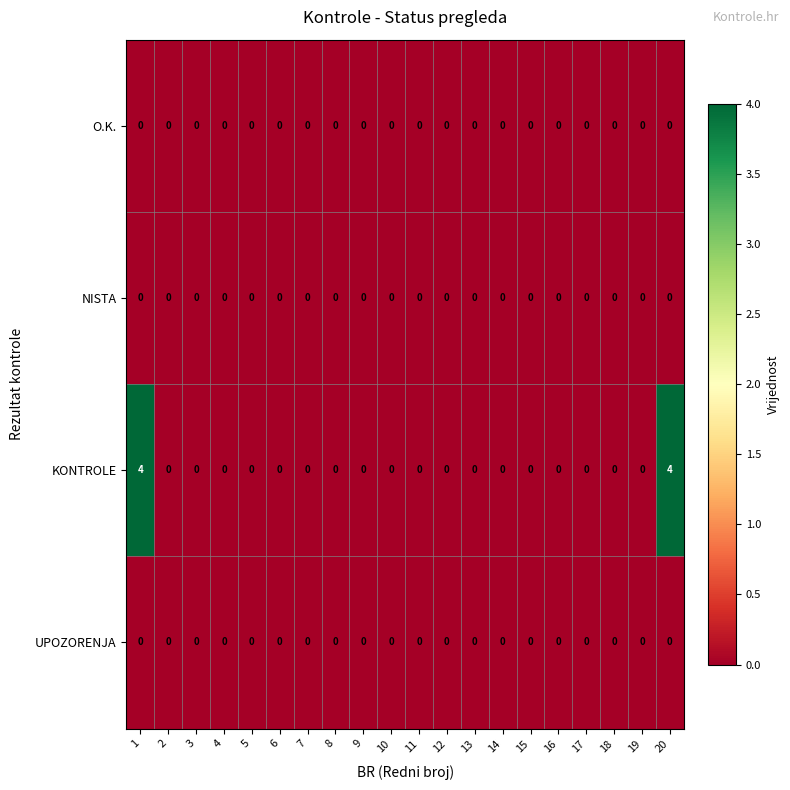

What is the maximum value shown in the chart?

4